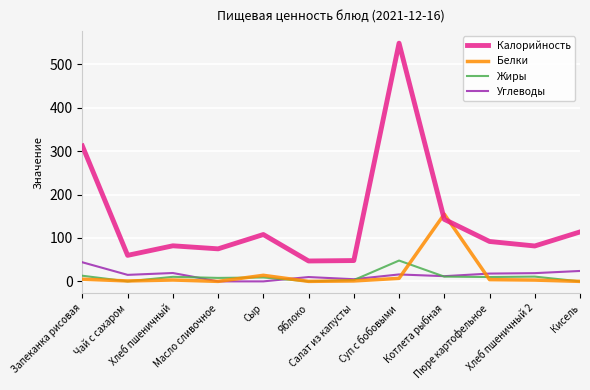

Rank the series at Пюре картофельное from lowest to highest value.

Белки, Жиры, Углеводы, Калорийность